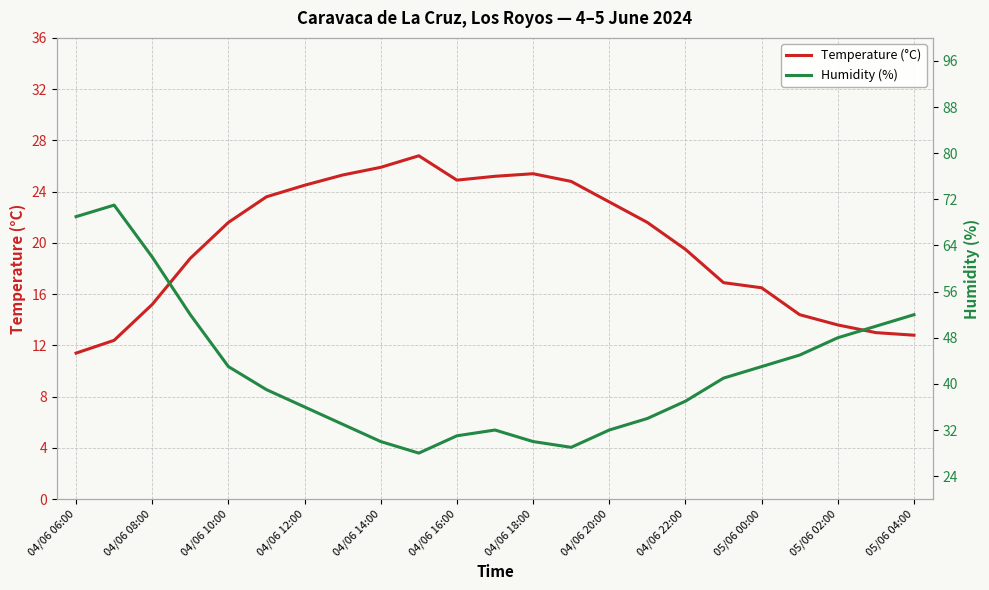

Which series has the largest total across all categories?

Humidity (%)